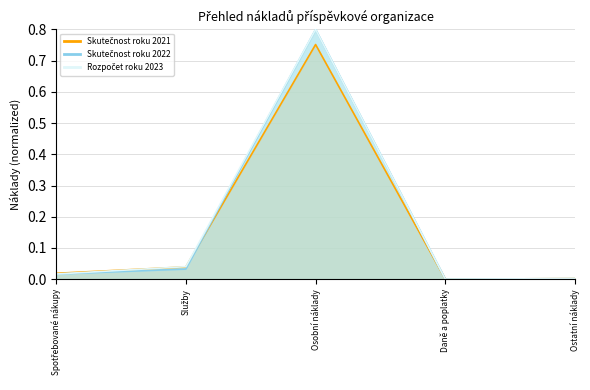

Which series has the largest total across all categories?

Rozpočet roku 2023